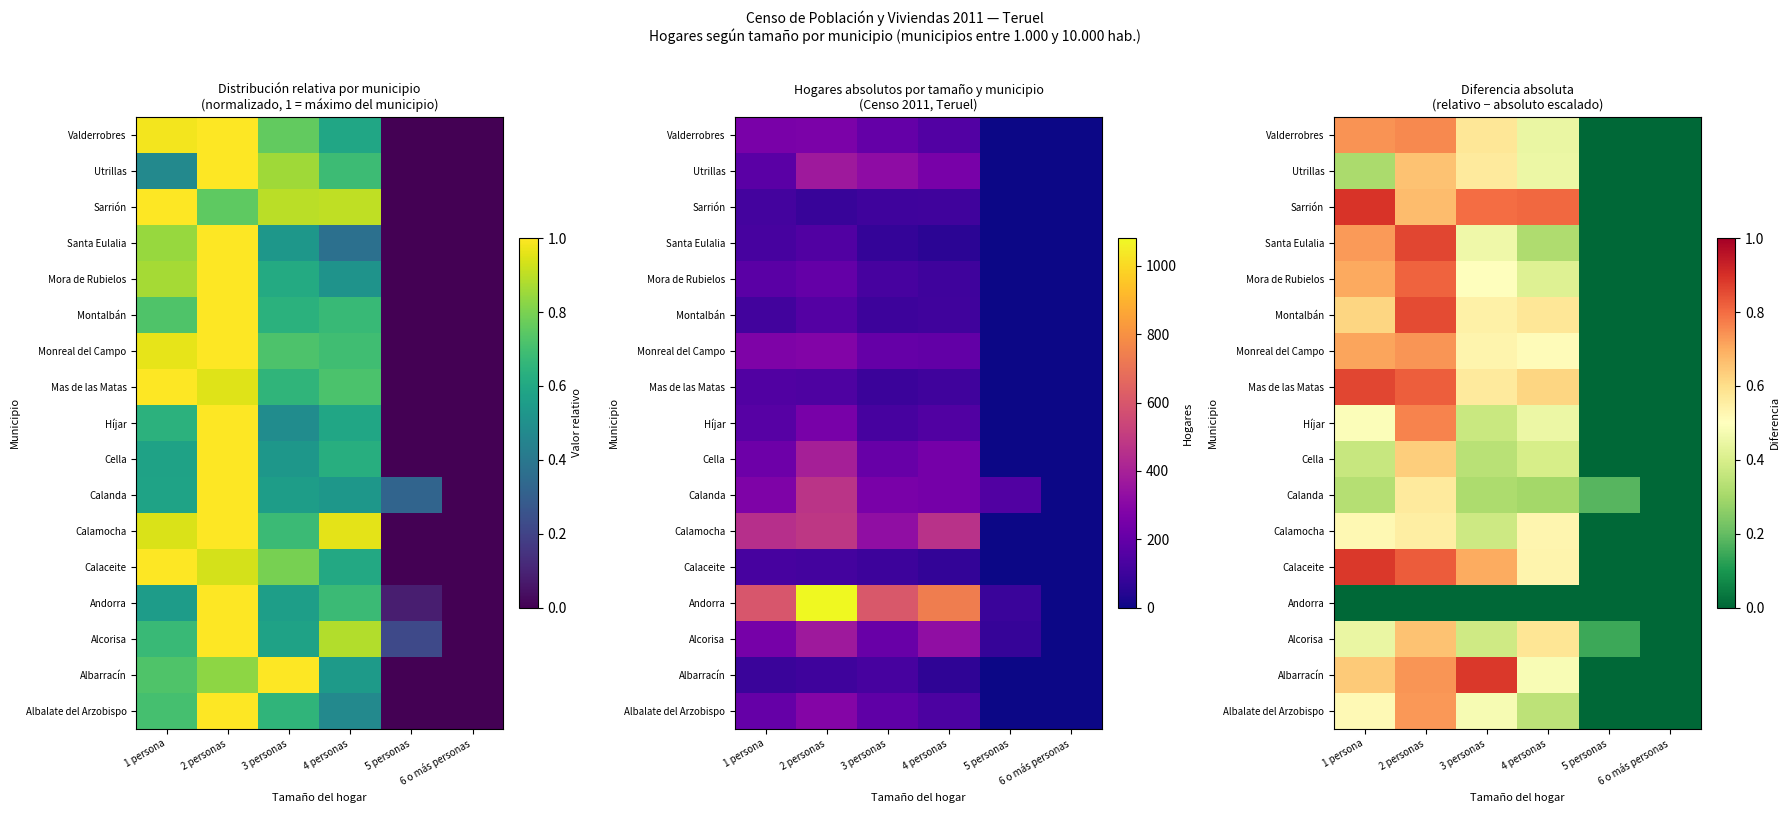

Which series has the largest total across all categories?

Sarrión